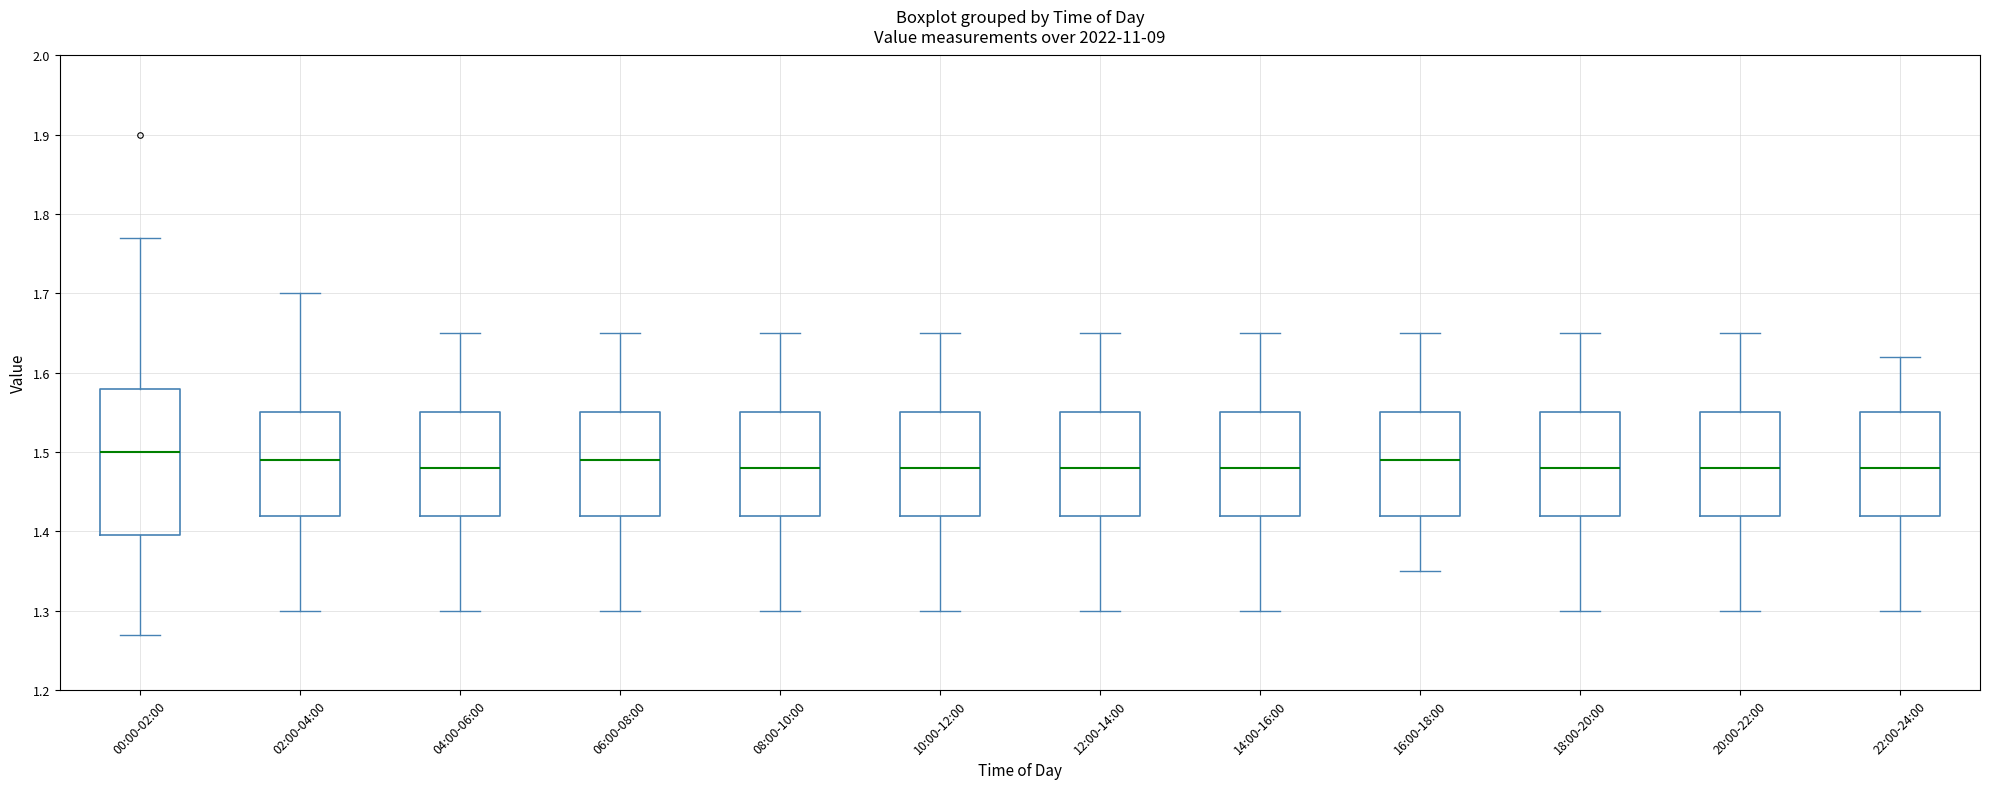

Reading left to right, read every box against the y-axis: the position of its median line, the range the box covers, and the ends of its whiskers. The values are not printed on the chart, so give them approximately, as read against the axis.

00:00-02:00: median 1.50, box 1.40 to 1.58, whiskers 1.27 to 1.77
02:00-04:00: median 1.49, box 1.42 to 1.55, whiskers 1.30 to 1.70
04:00-06:00: median 1.48, box 1.42 to 1.55, whiskers 1.30 to 1.65
06:00-08:00: median 1.49, box 1.42 to 1.55, whiskers 1.30 to 1.65
08:00-10:00: median 1.48, box 1.42 to 1.55, whiskers 1.30 to 1.65
10:00-12:00: median 1.48, box 1.42 to 1.55, whiskers 1.30 to 1.65
12:00-14:00: median 1.48, box 1.42 to 1.55, whiskers 1.30 to 1.65
14:00-16:00: median 1.48, box 1.42 to 1.55, whiskers 1.30 to 1.65
16:00-18:00: median 1.49, box 1.42 to 1.55, whiskers 1.35 to 1.65
18:00-20:00: median 1.48, box 1.42 to 1.55, whiskers 1.30 to 1.65
20:00-22:00: median 1.48, box 1.42 to 1.55, whiskers 1.30 to 1.65
22:00-24:00: median 1.48, box 1.42 to 1.55, whiskers 1.30 to 1.62